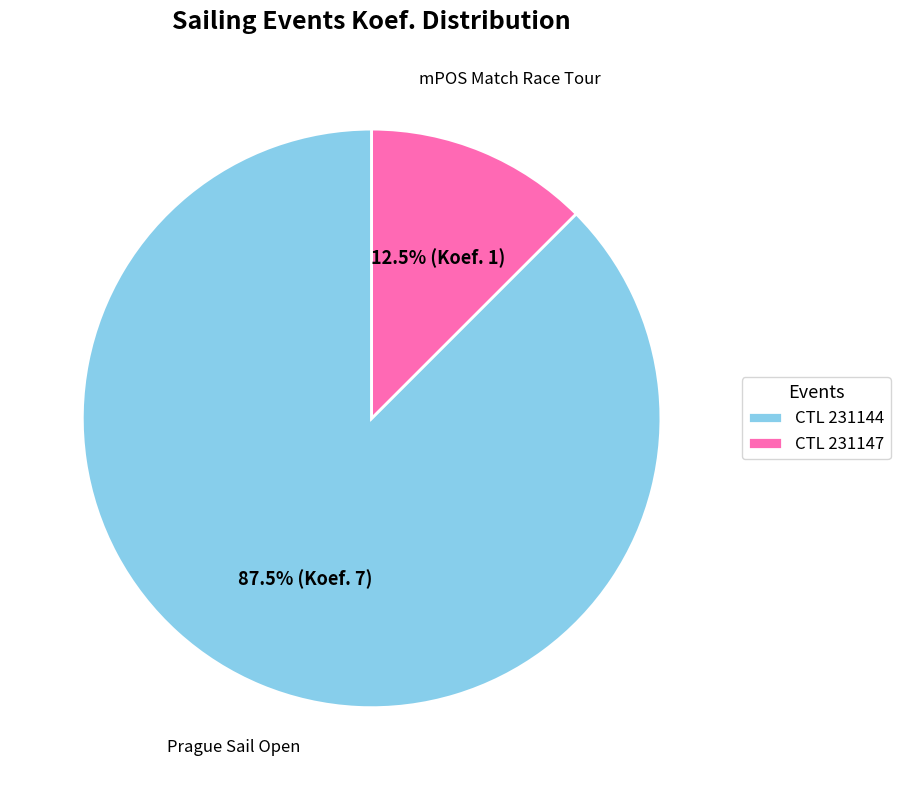

Which category accounts for the majority?

CTL 231144